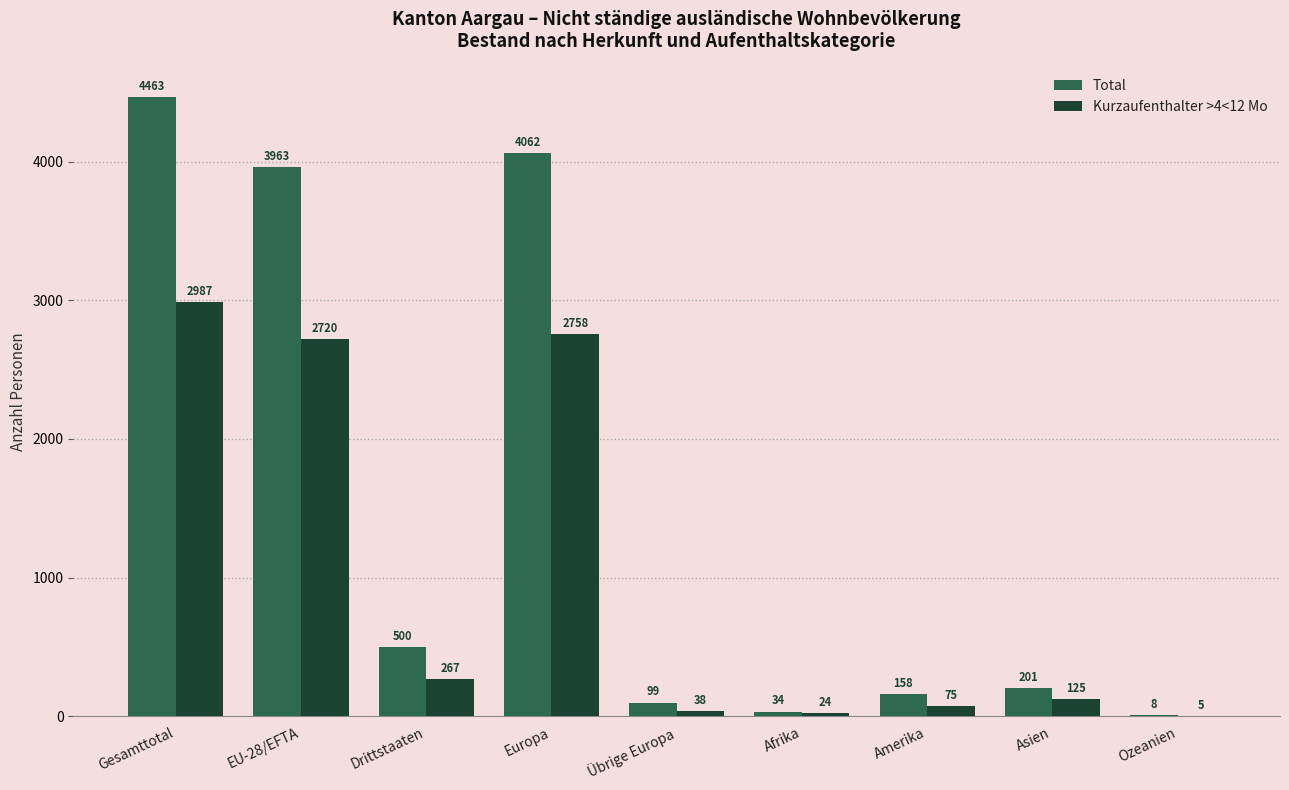

What is the sum of all Total values?

13488